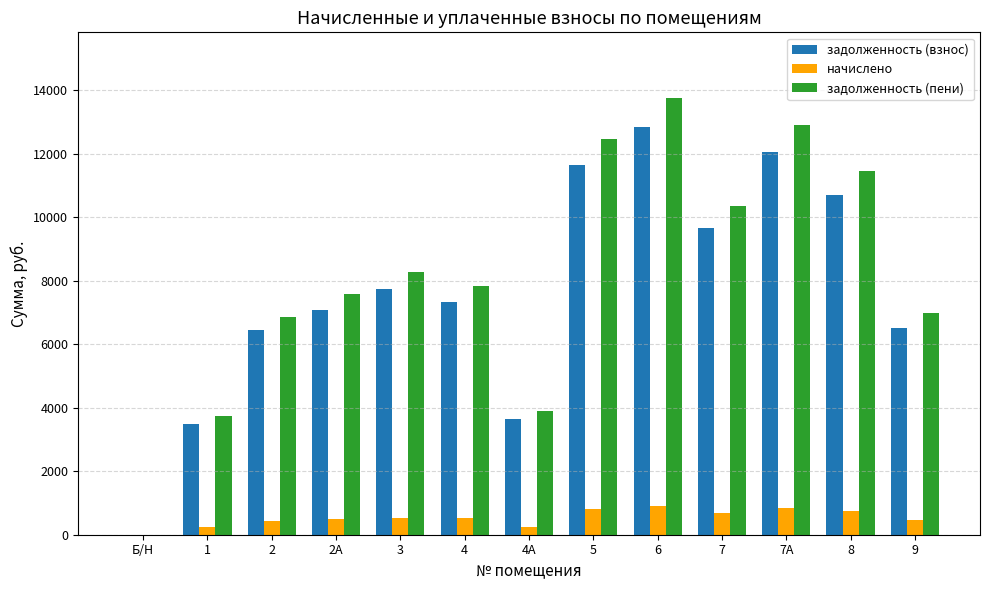

What is the sum of all начислено values?

6935.3